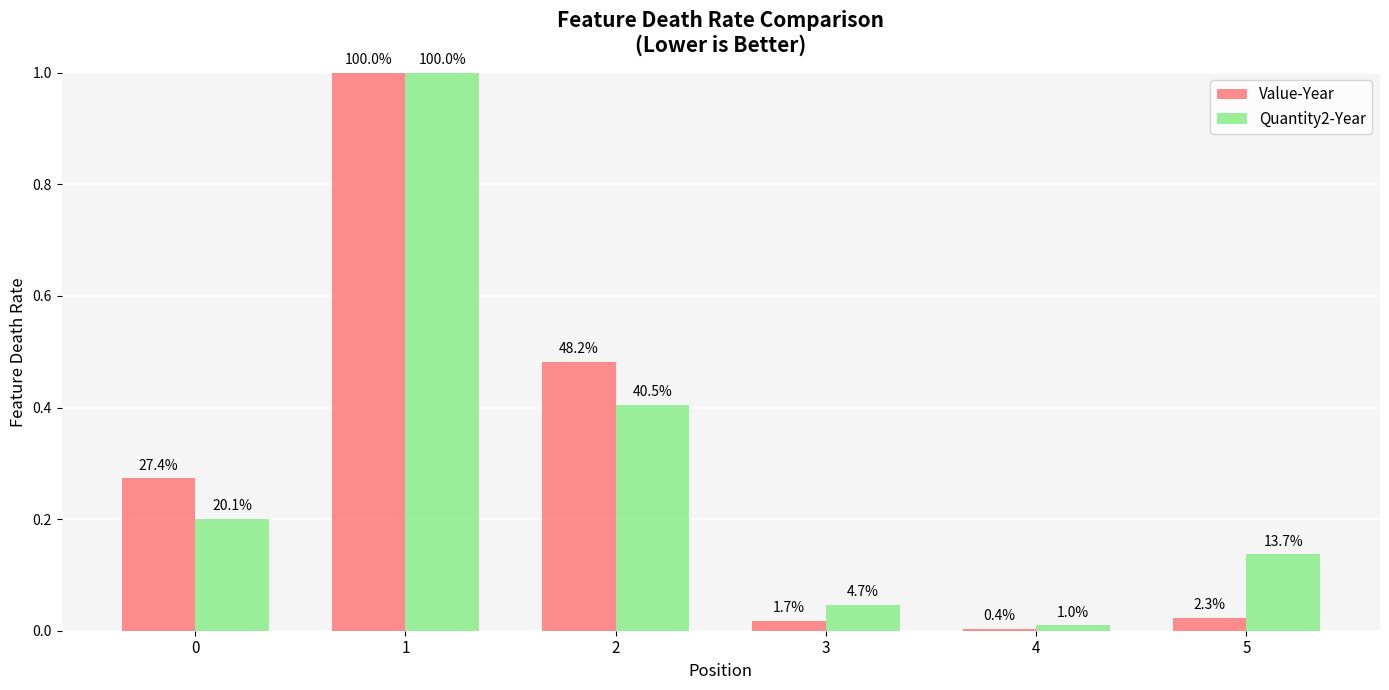

What is the difference between the maximum and minimum values in the Quantity2-Year series?

1.0